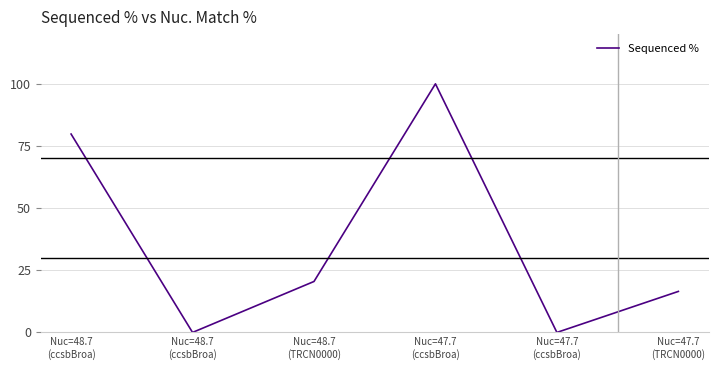

Count the number of data series in this chart.

1